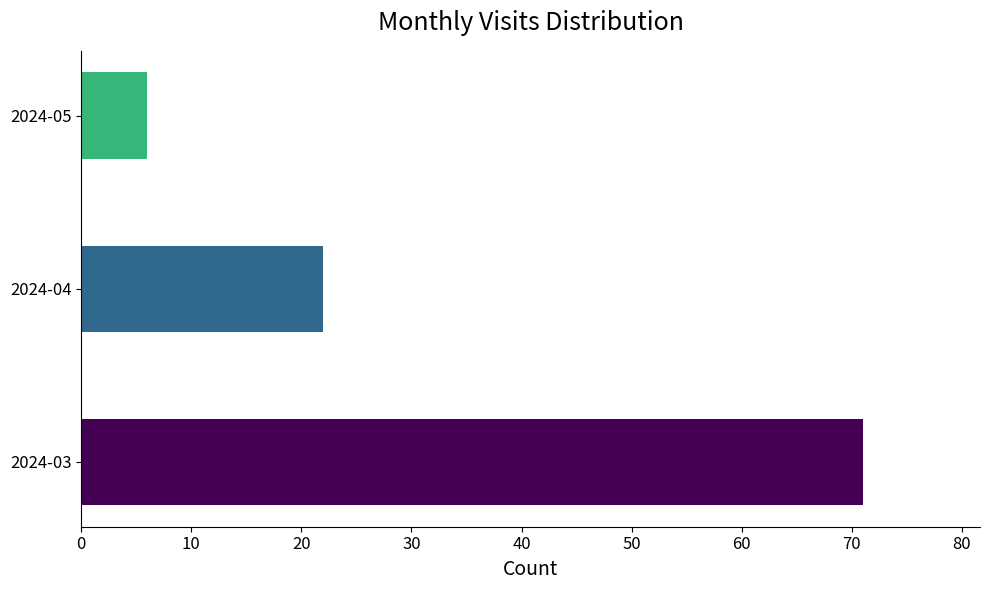

How many bars are there in total?

3